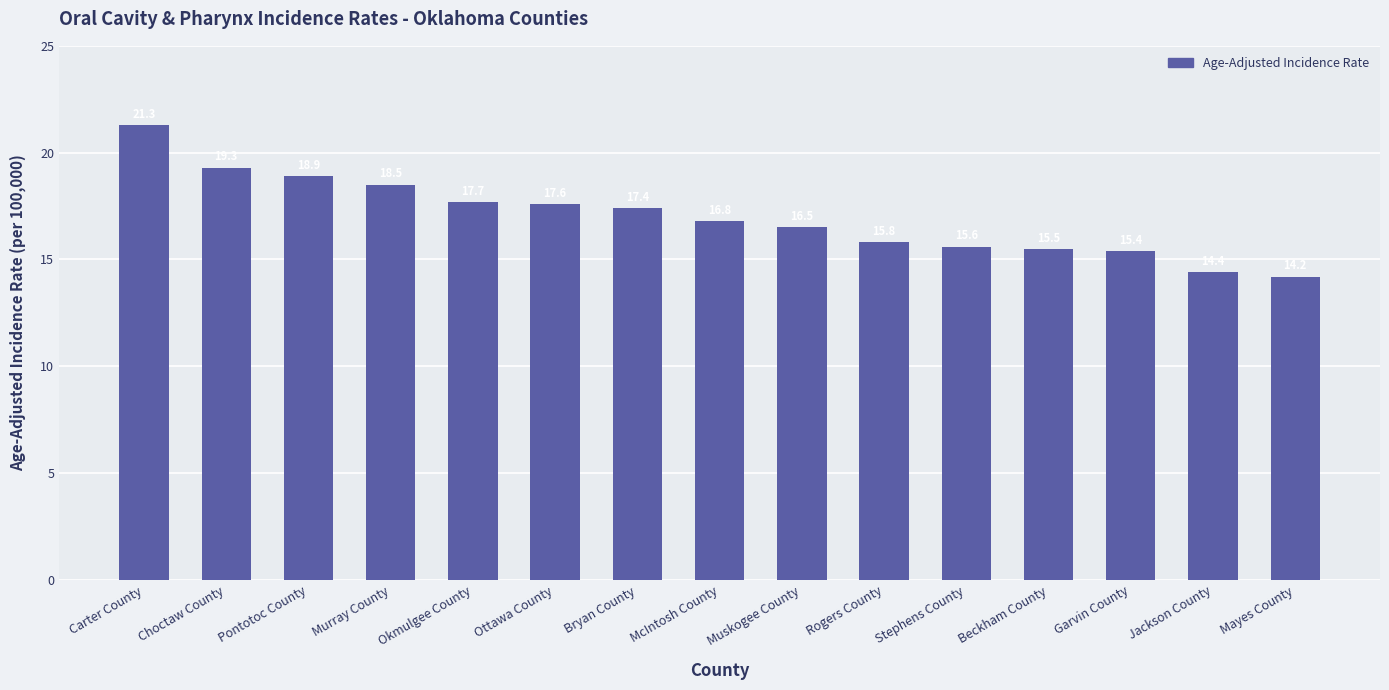

List the labels in order of value, smallest first.

Mayes County, Jackson County, Garvin County, Beckham County, Stephens County, Rogers County, Muskogee County, McIntosh County, Bryan County, Ottawa County, Okmulgee County, Murray County, Pontotoc County, Choctaw County, Carter County